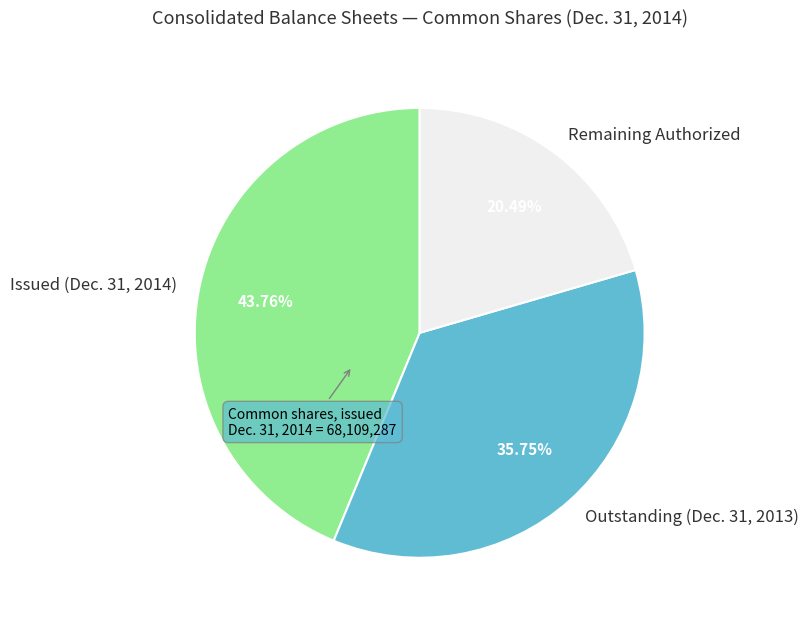

How many segments does this pie chart have?

3